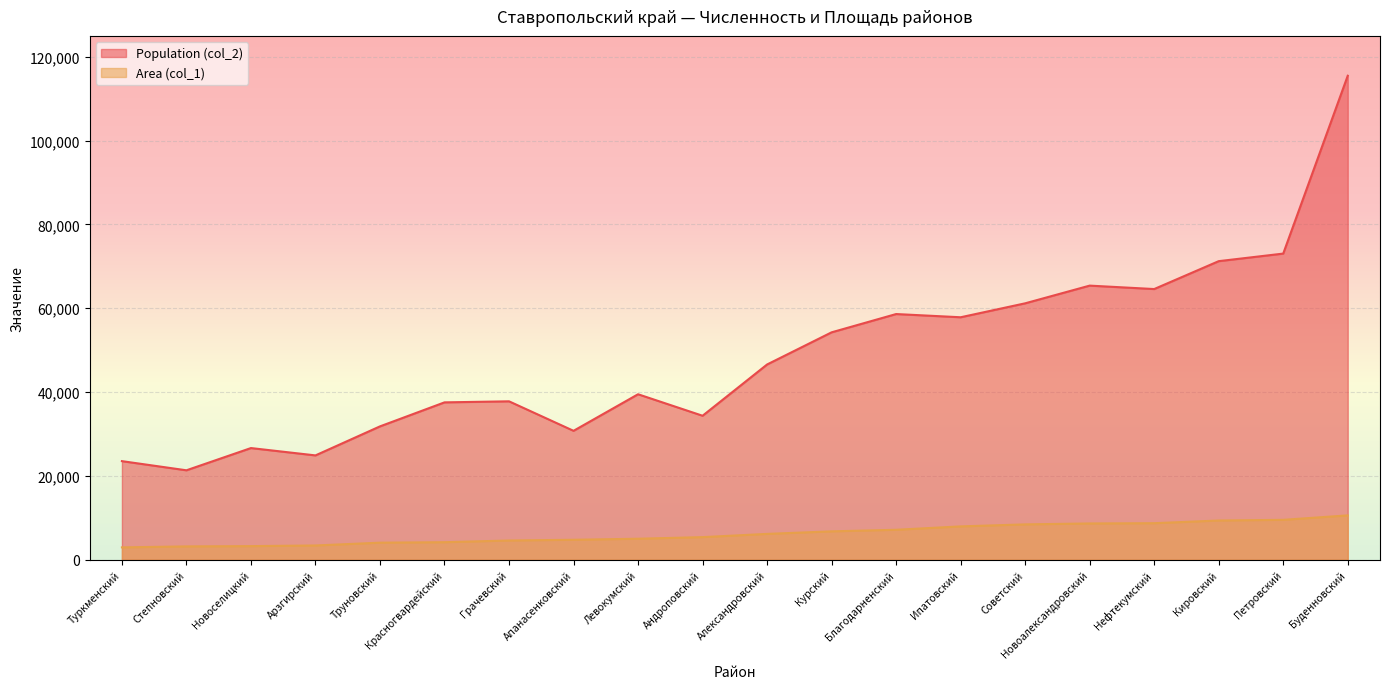

Is it true that Population (col_2) equals 30758 at Апанасенковский?

True